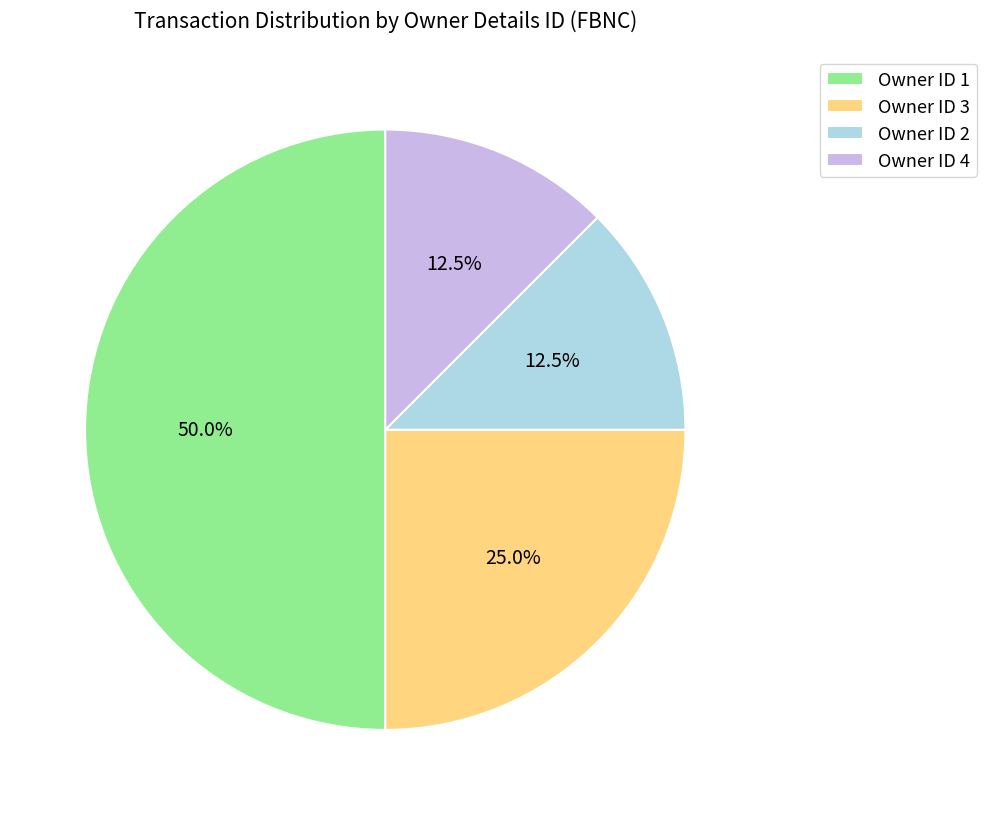

Between Owner ID 2 and Owner ID 3, which is larger?

Owner ID 3